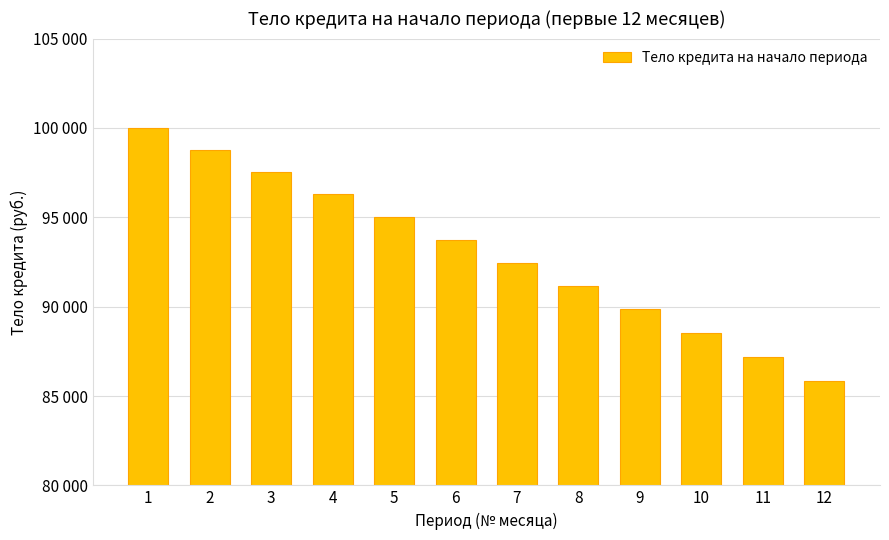

Does the chart contain any negative values?

No